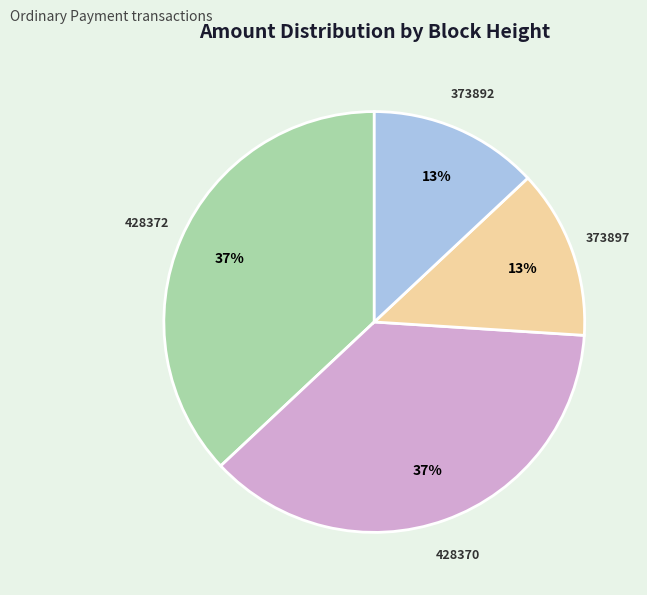

Is it true that 428372 is 37% of the pie?

True